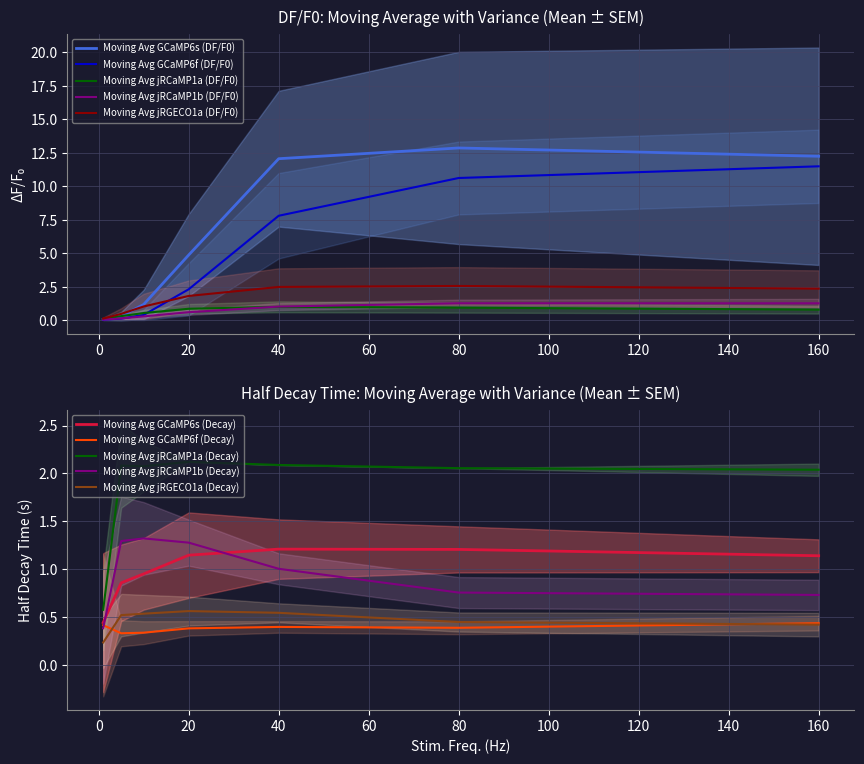

Rank the categories by GCaMP6f value from highest to lowest.

160, 80, 40, 20, 10, 5, 1